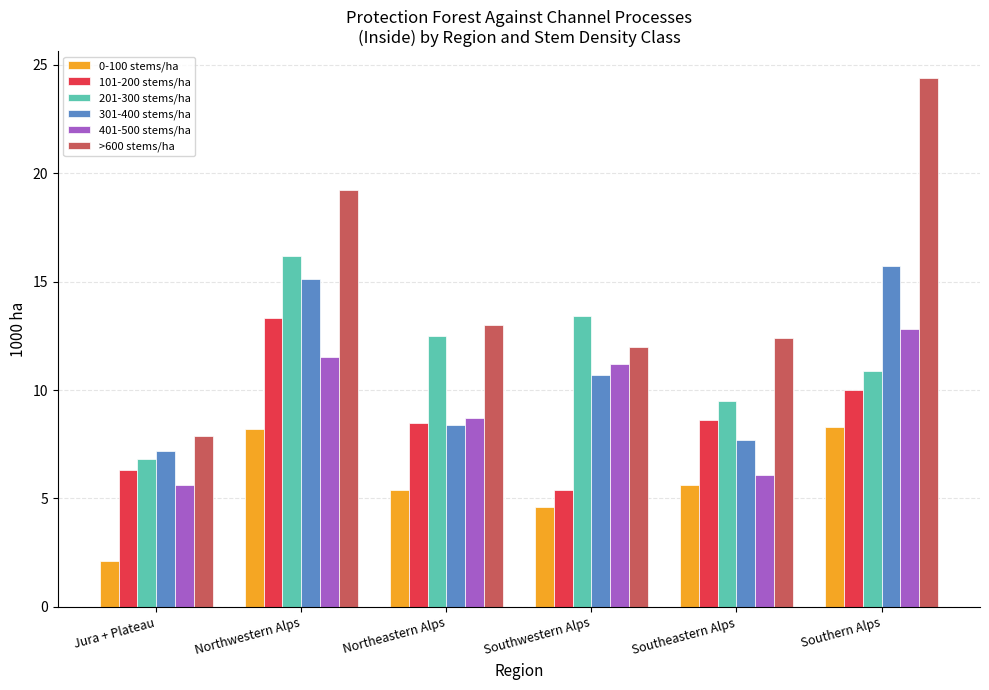

Is it true that 201-300 stems/ha equals 3.9 at Southwestern Alps?

False